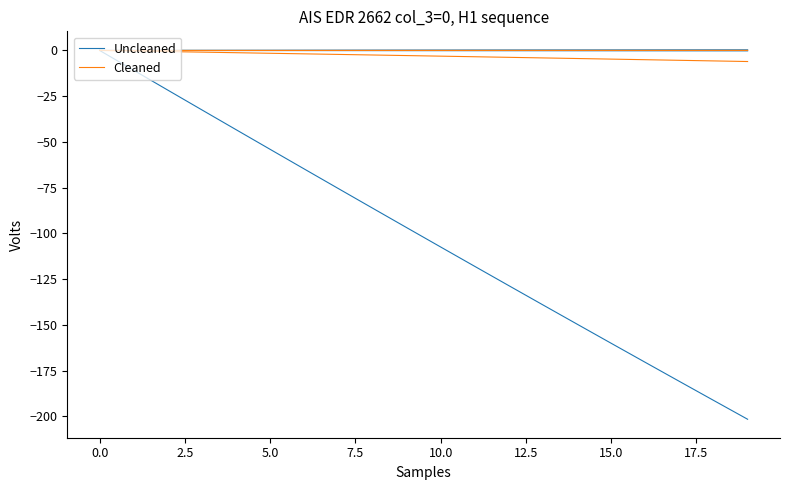

Is the value of Uncleaned at −2.5 greater than the value of Cleaned at 19?

Yes